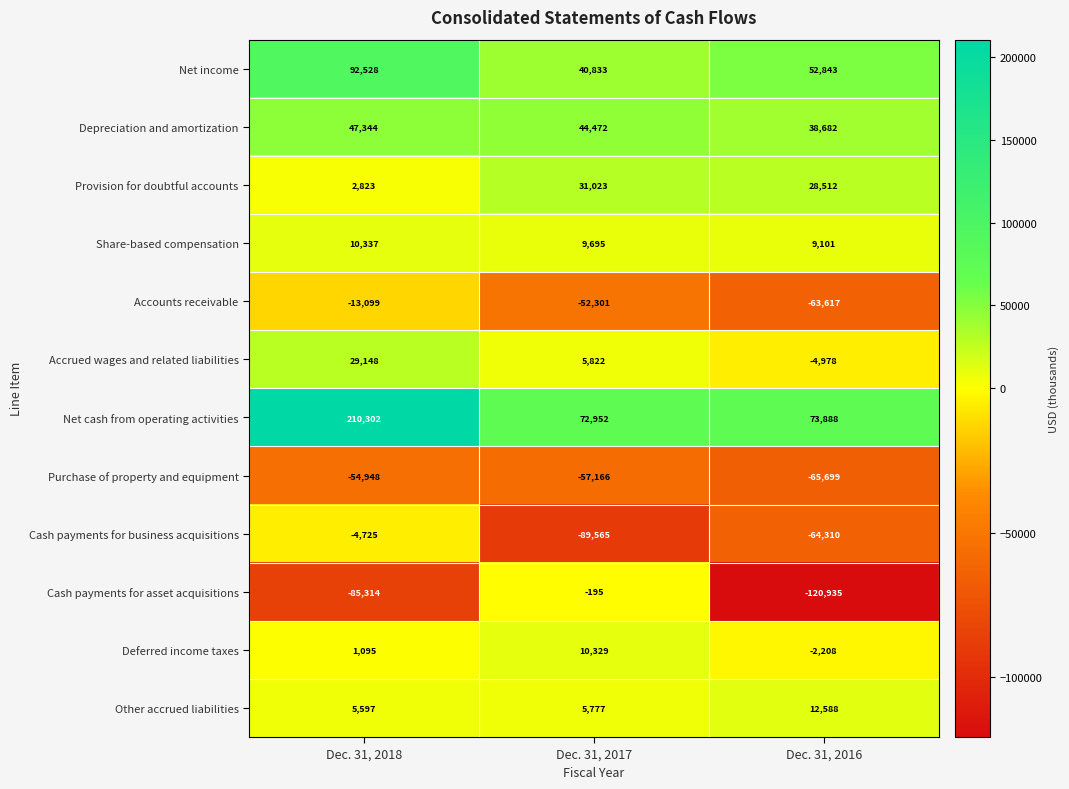

Which category has the lowest value across all series?

Dec. 31, 2016